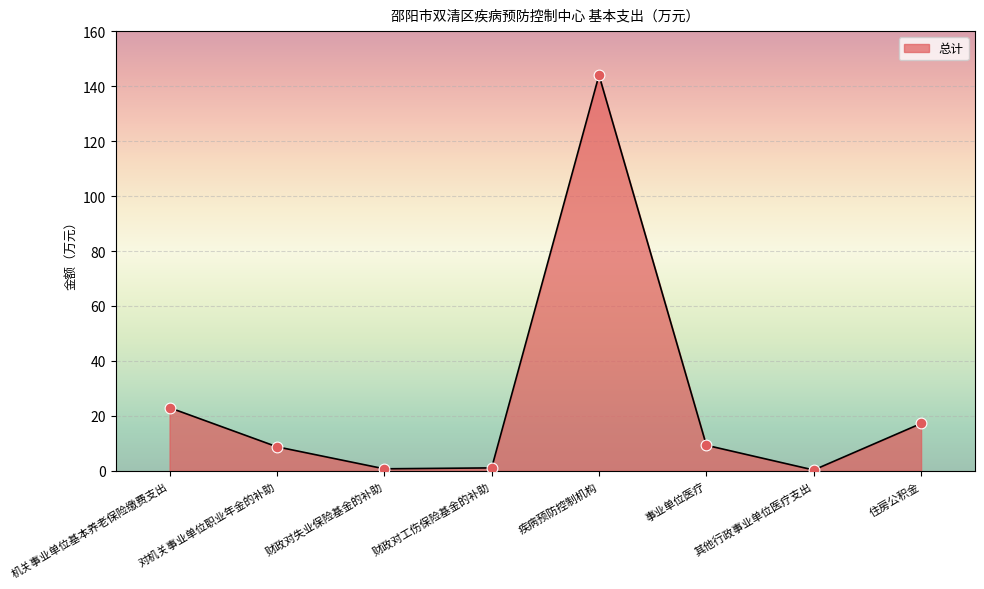

Between 住房公积金 and 财政对失业保险基金的补助, which is larger?

住房公积金